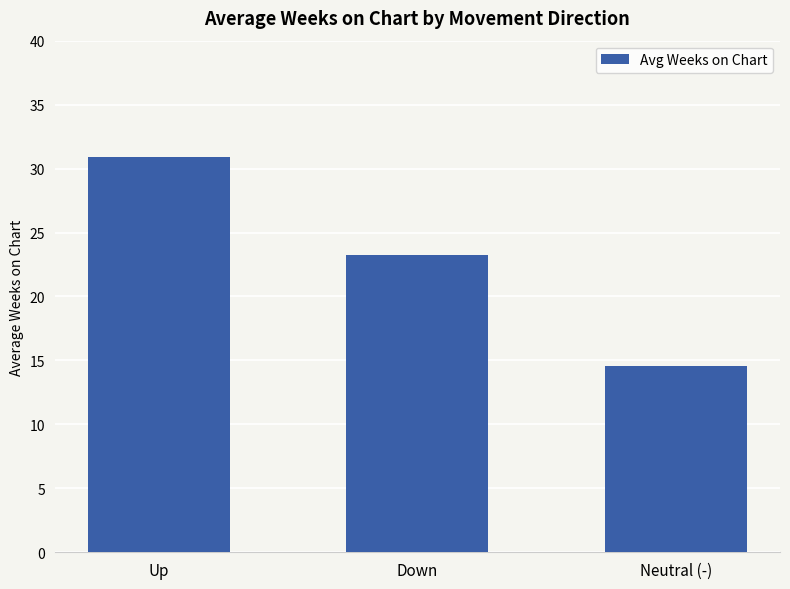

Rank the categories by value from highest to lowest.

Up, Down, Neutral (-)